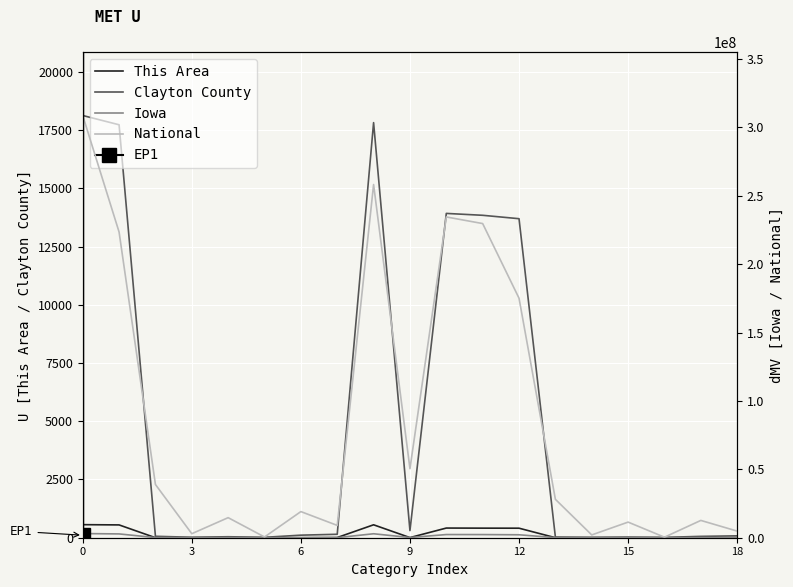

What is the highest value of the This Area series?

561